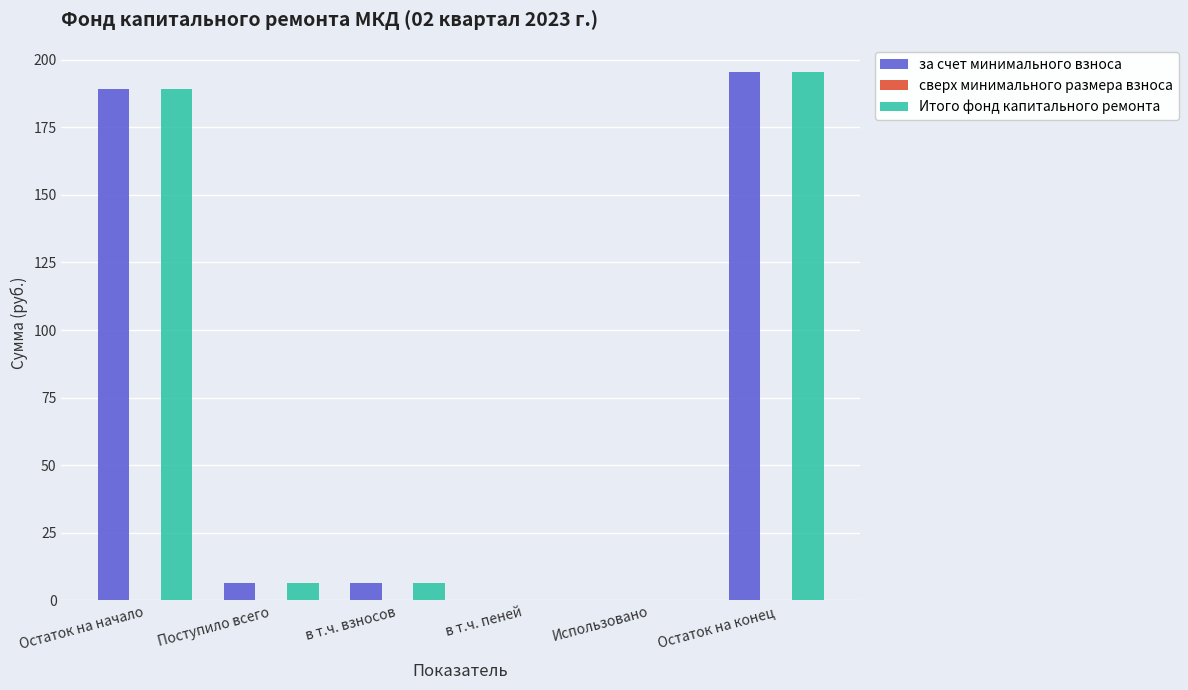

The Итого фонд капитального ремонта series shows 189.1 at Остаток на начало. True or false?

True